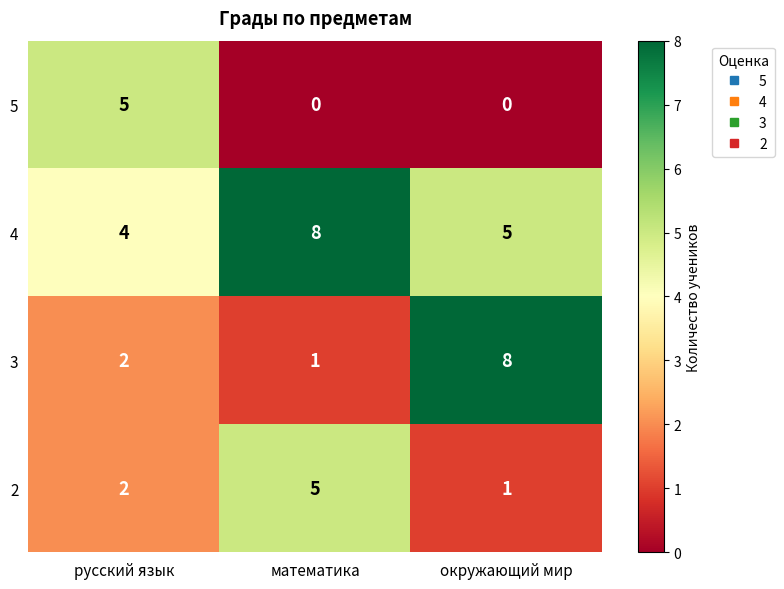

Which series changed the most between русский язык and математика?

5